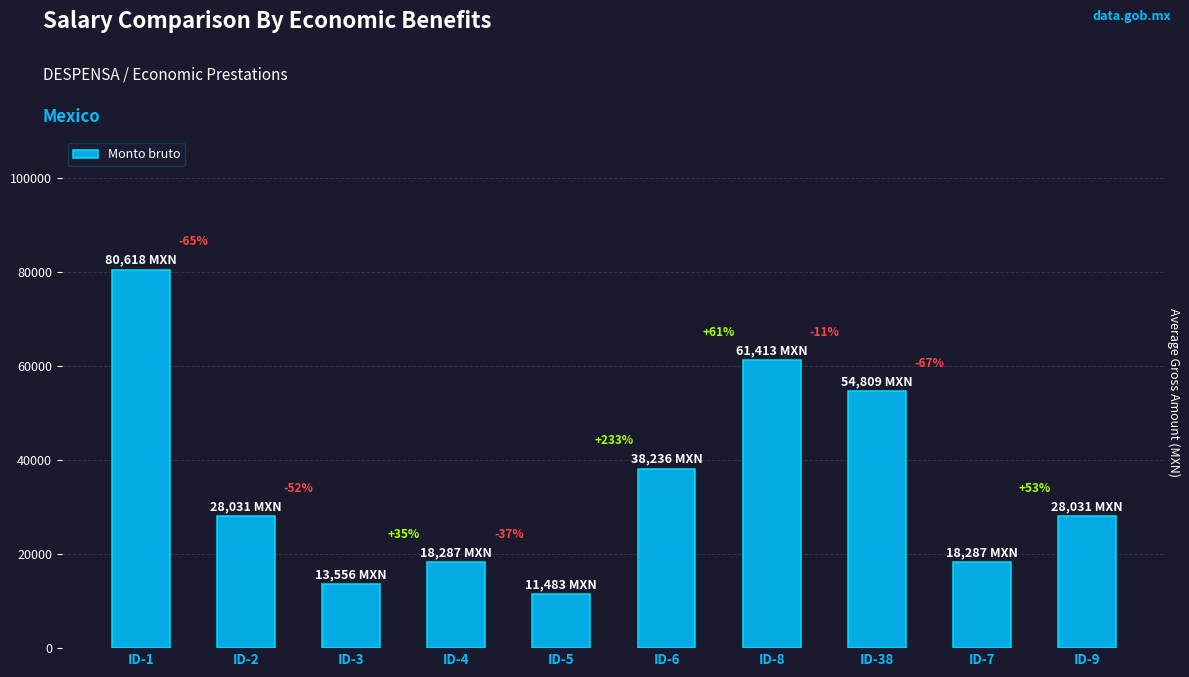

How many bars are there in total?

10